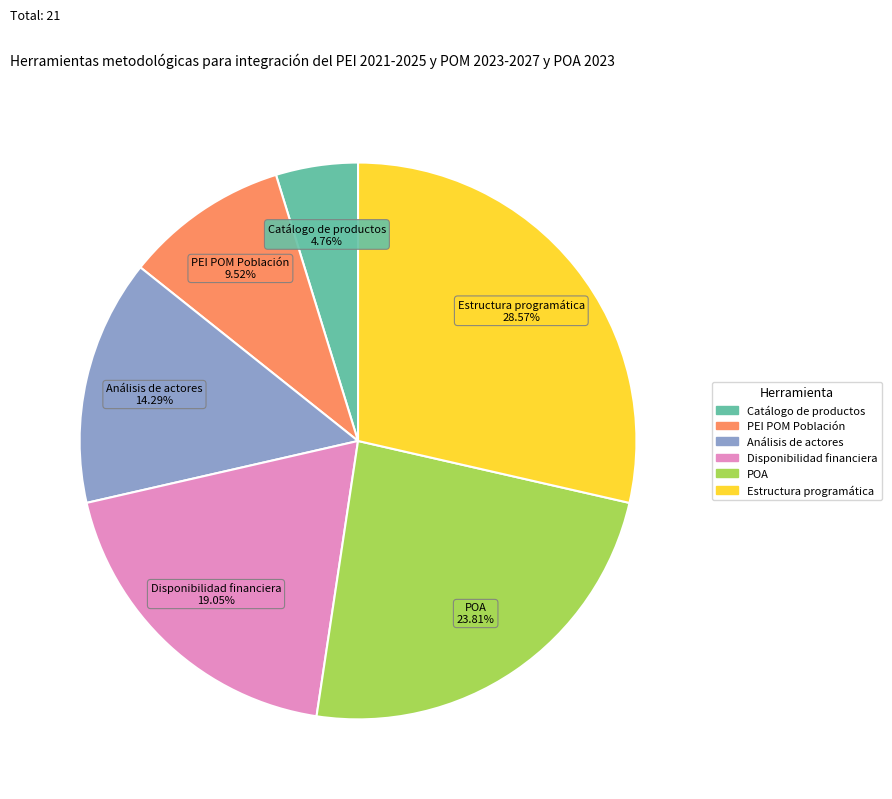

How many segments does this pie chart have?

6